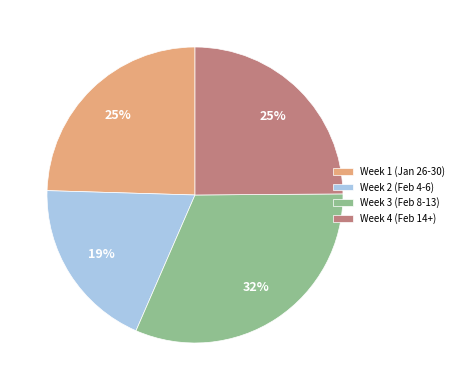

Between Week 3 (Feb 8-13) and Week 2 (Feb 4-6), which is larger?

Week 3 (Feb 8-13)